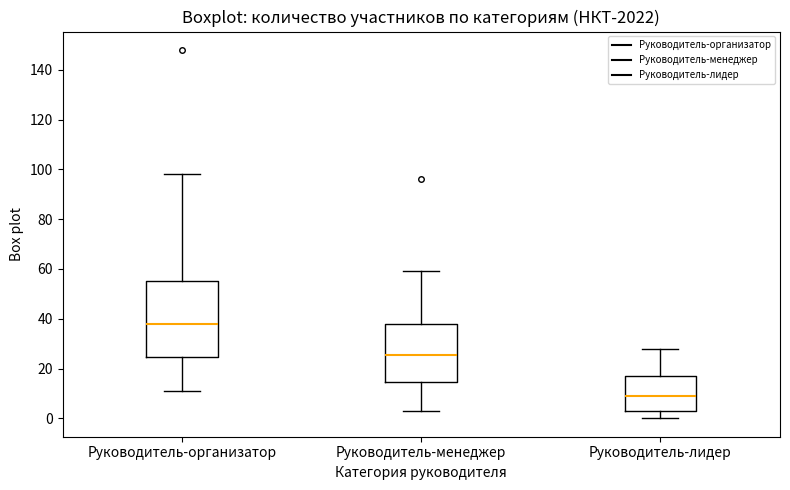

Reading left to right, read every box against the y-axis: the position of its median line, the range the box covers, and the ends of its whiskers. The values are not printed on the chart, so give them approximately, as read against the axis.

Руководитель-организатор: median 38, box 24 to 56, whiskers 12 to 98
Руководитель-менеджер: median 26, box 14 to 38, whiskers 4 to 60
Руководитель-лидер: median 10, box 2 to 18, whiskers 0 to 28